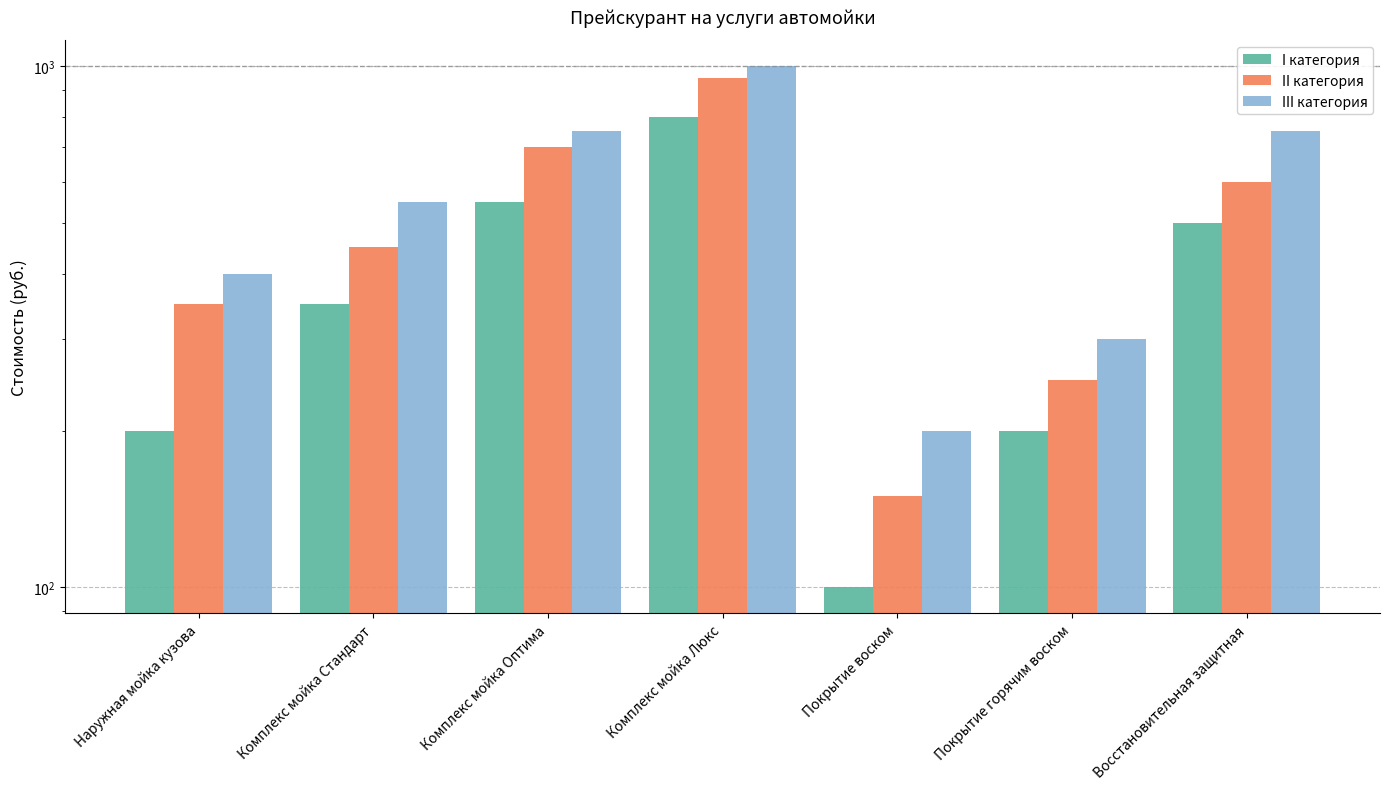

What is the value of the I категория bar at the 1st from the left?

200